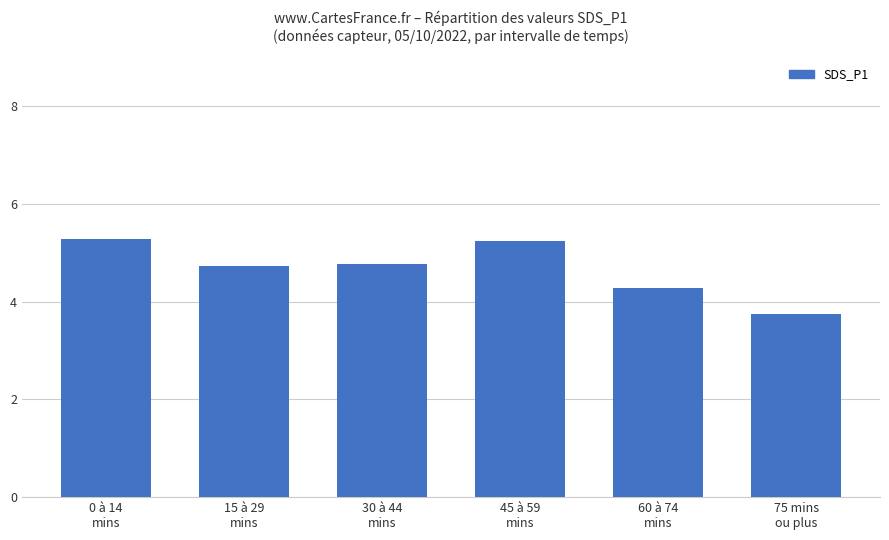

Between 75 mins
ou plus and 15 à 29
mins, which is larger?

15 à 29
mins